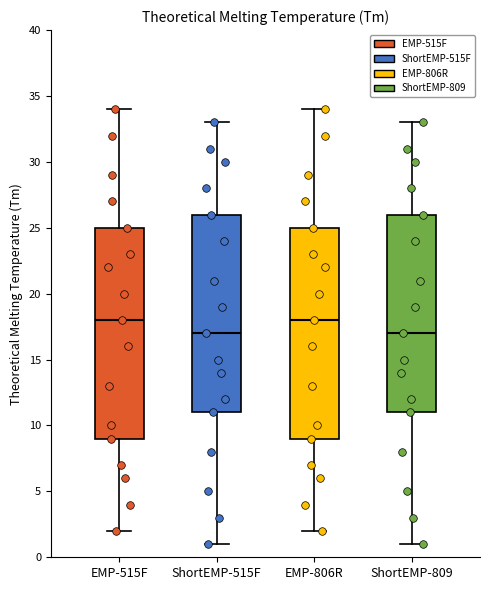

Where does the upper whisker of the box for ShortEMP-809 end on the y-axis? The values are not printed on the chart, so give them approximately, as read against the axis.

33